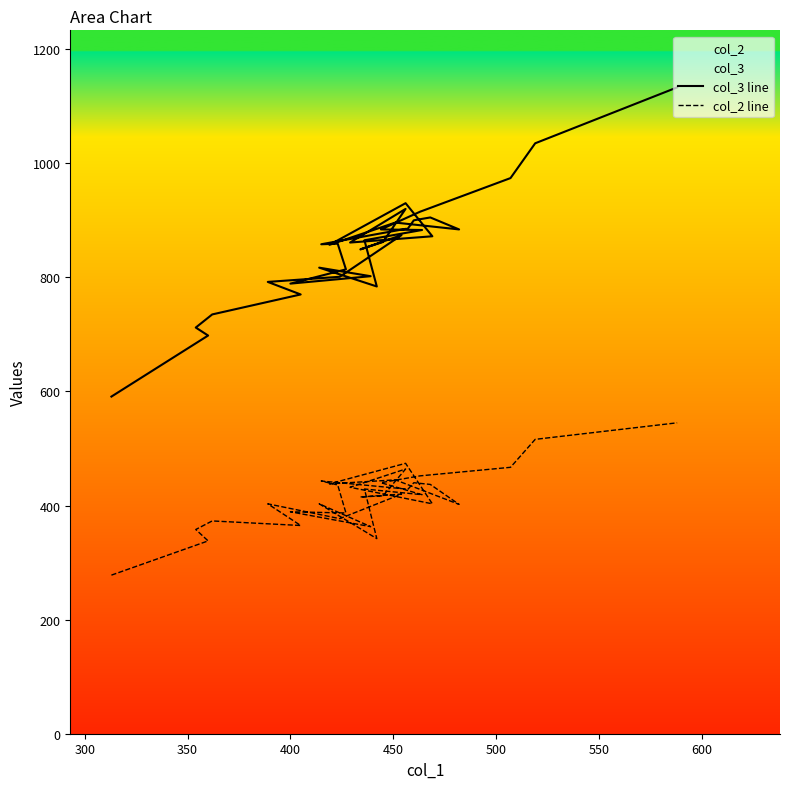

True or false: col_2 line and col_3 line intersect in this chart.

False